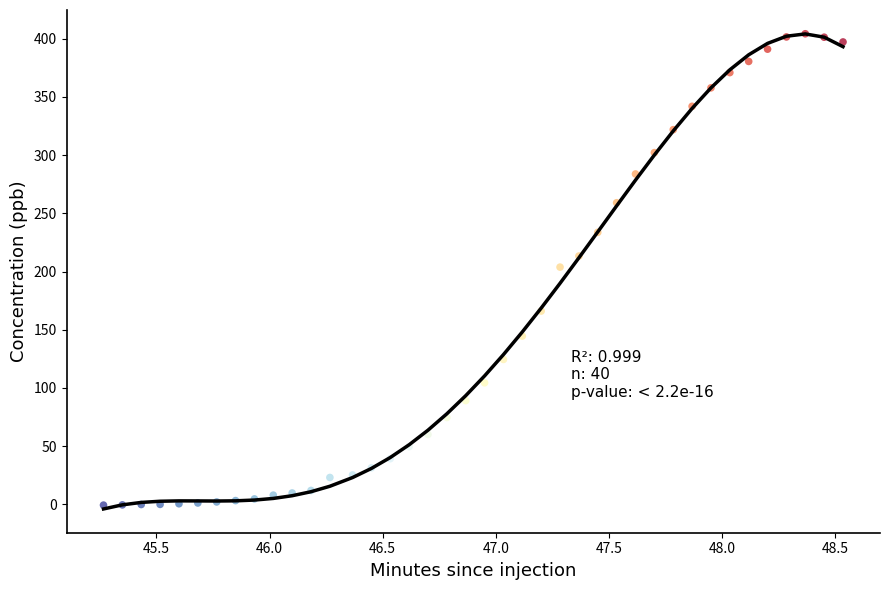

What is the range of X values (max minus min)?

3.3